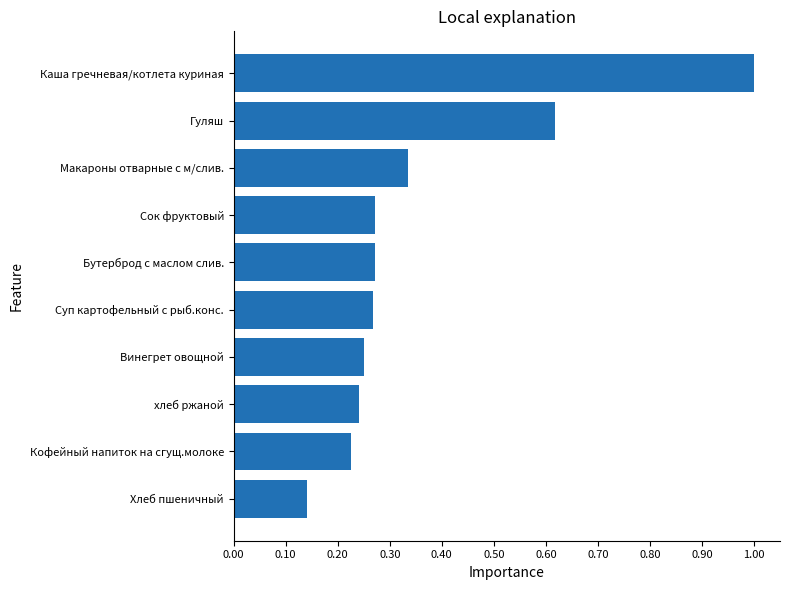

What is the greatest value displayed?

1.0